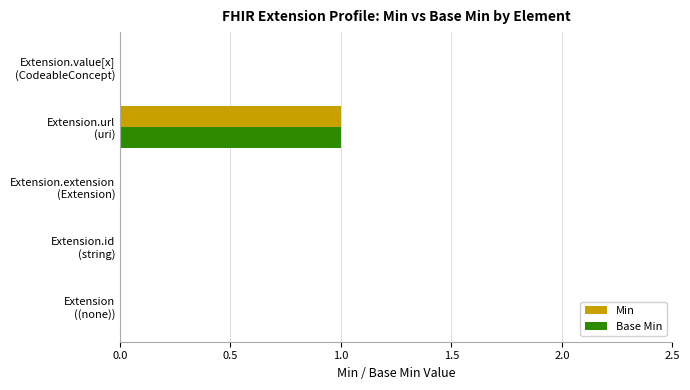

Which series has the largest range (max minus min)?

Min